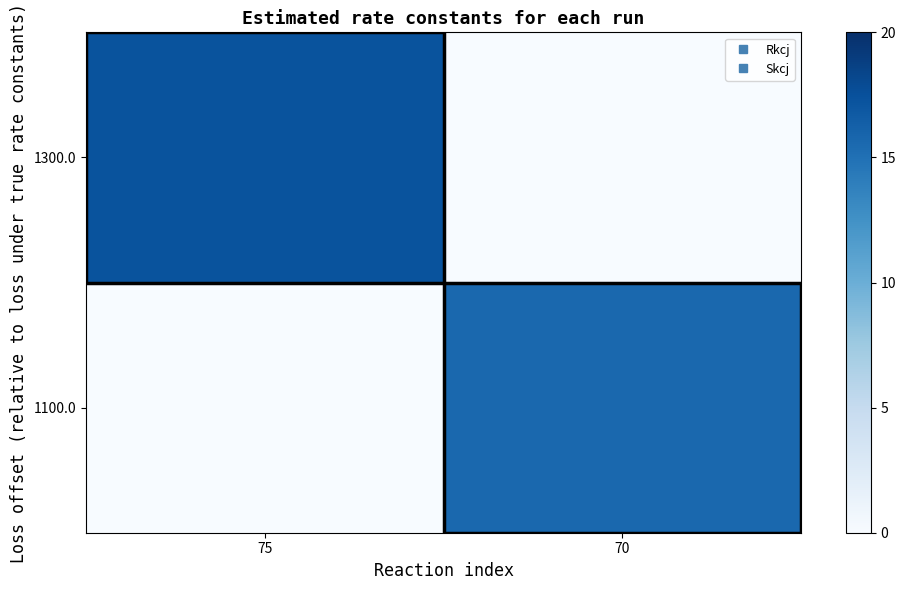

Count the number of data series in this chart.

2